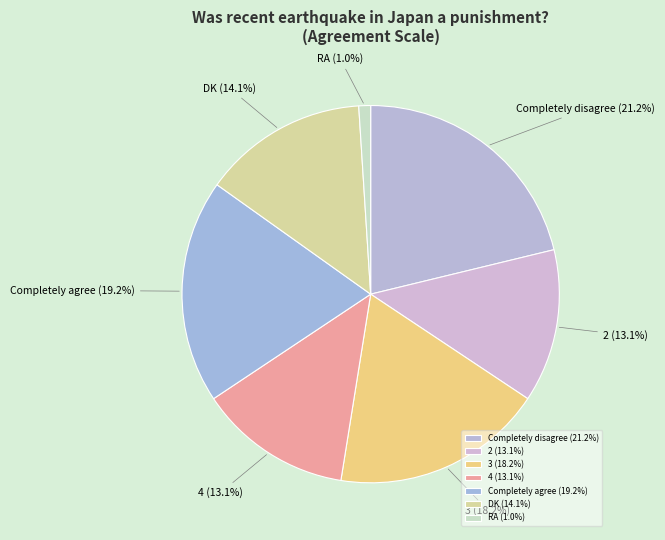

How many segments does this pie chart have?

7